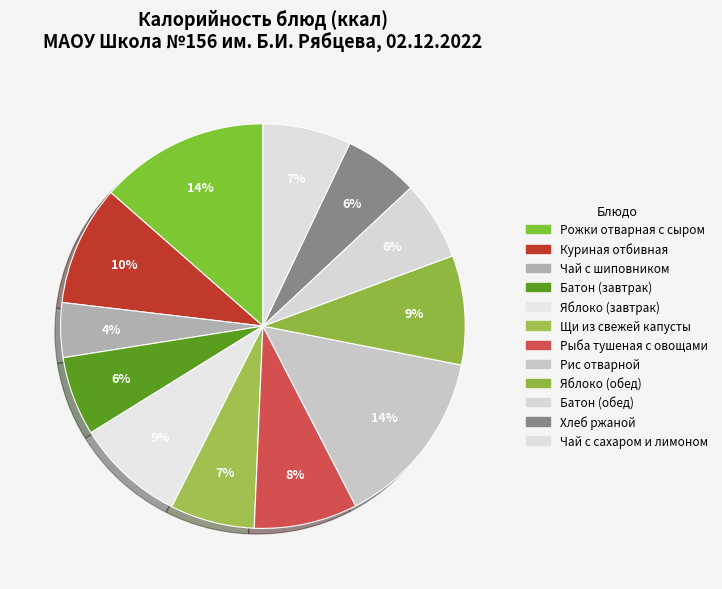

Which category has the biggest portion of the pie?

Рис отварной